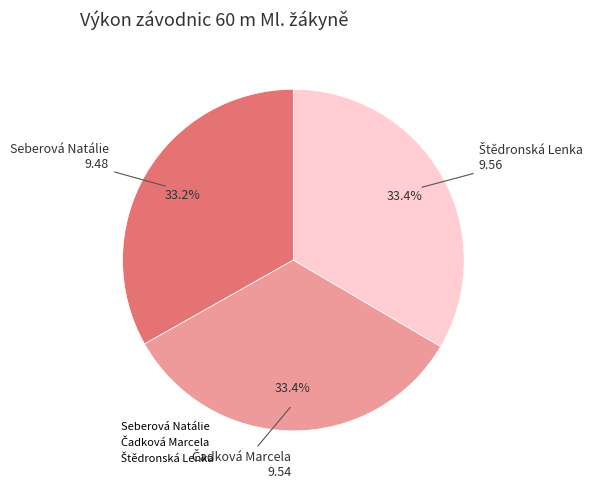

The Seberová Natálie slice represents 33% of the pie. True or false?

True